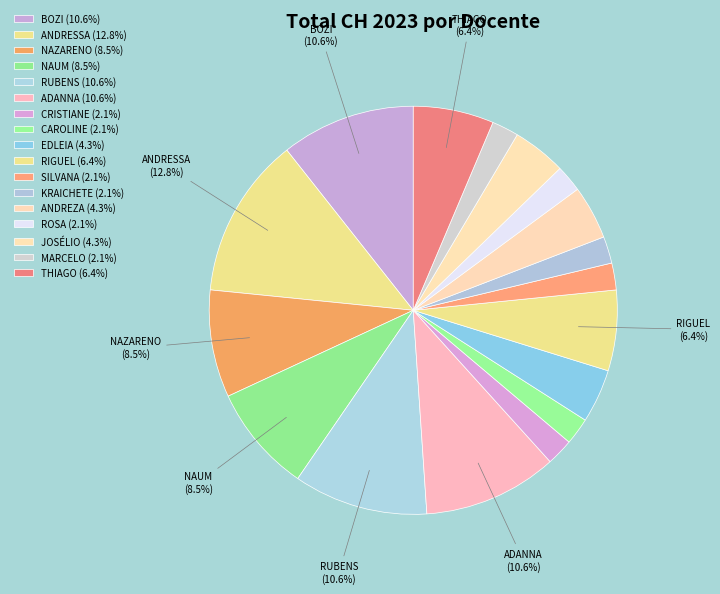

Is it true that SILVANA is 2% of the pie?

True